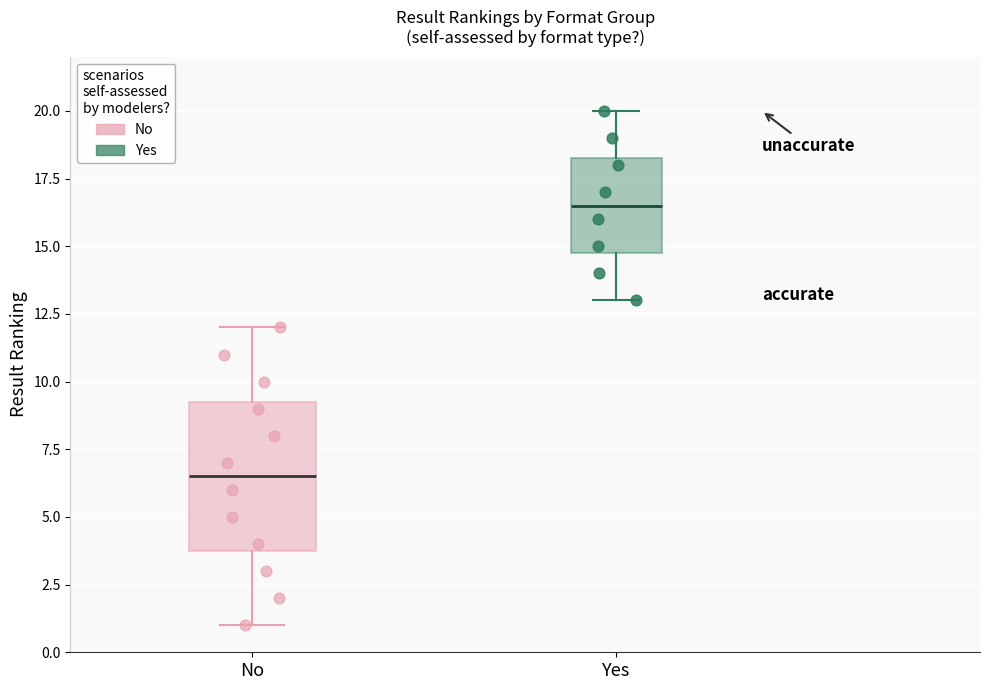

Which box is the tallest, from its lower edge to its upper edge?

No